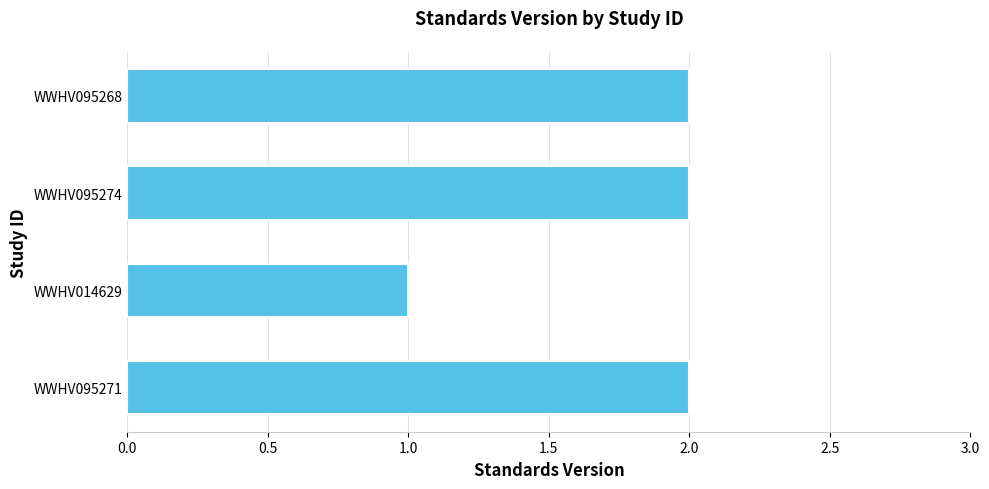

Is it true that the value at WWHV014629 is 0?

False